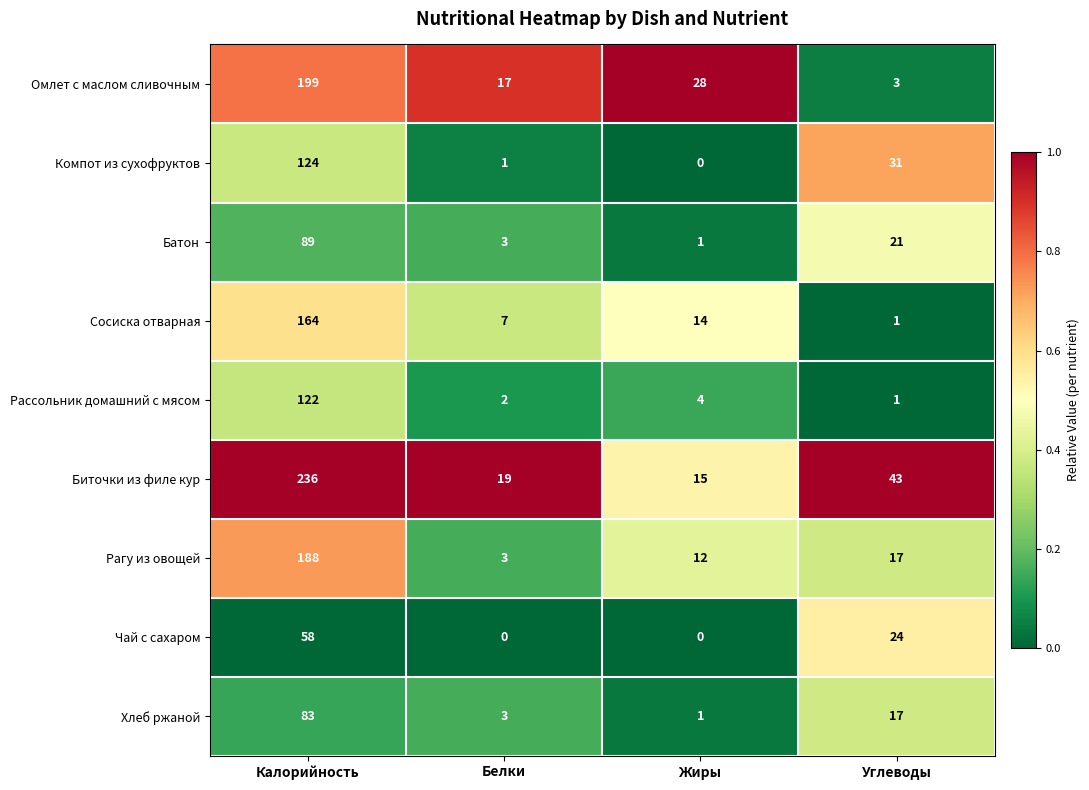

Is it true that Хлеб ржаной equals 3 at Белки?

True